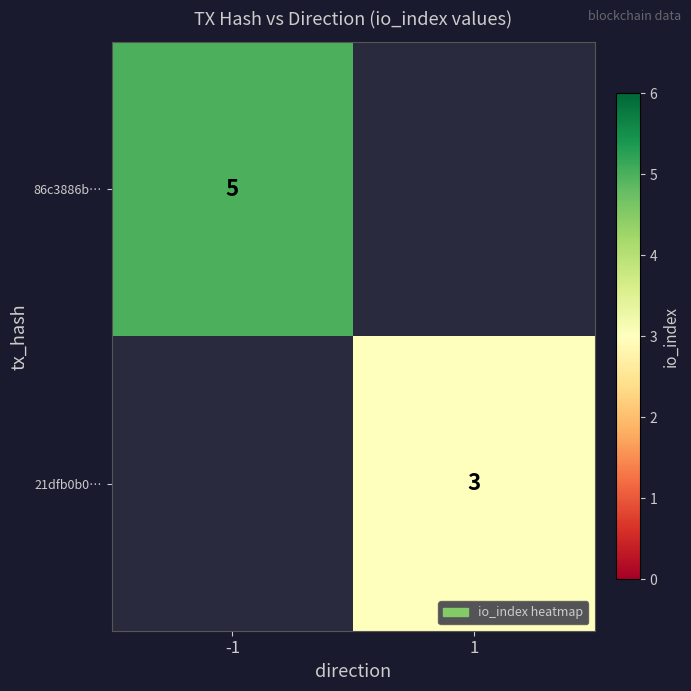

How many categories are shown in the chart?

2